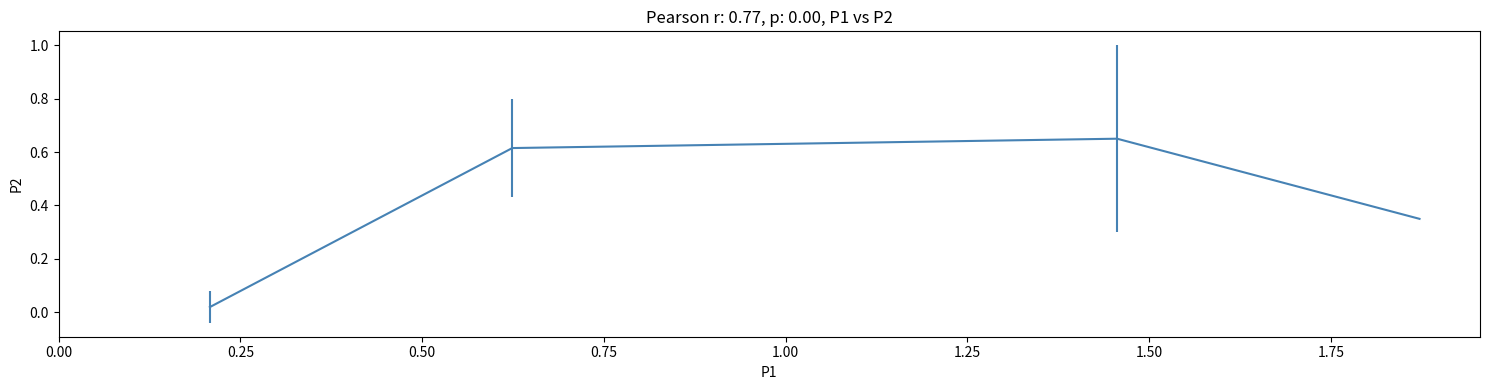

True or false: there are more than 2 points higher than both neighbors.

False